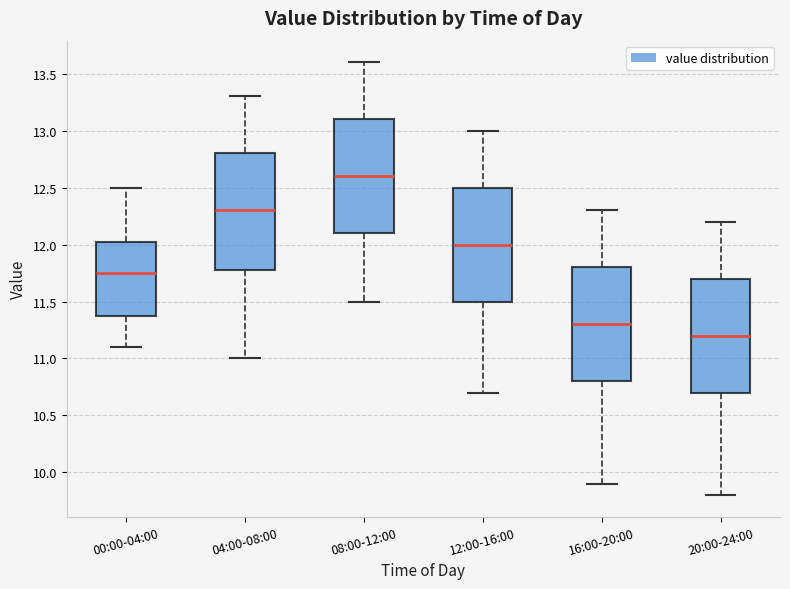

Which box's median line is the lowest?

20:00-24:00